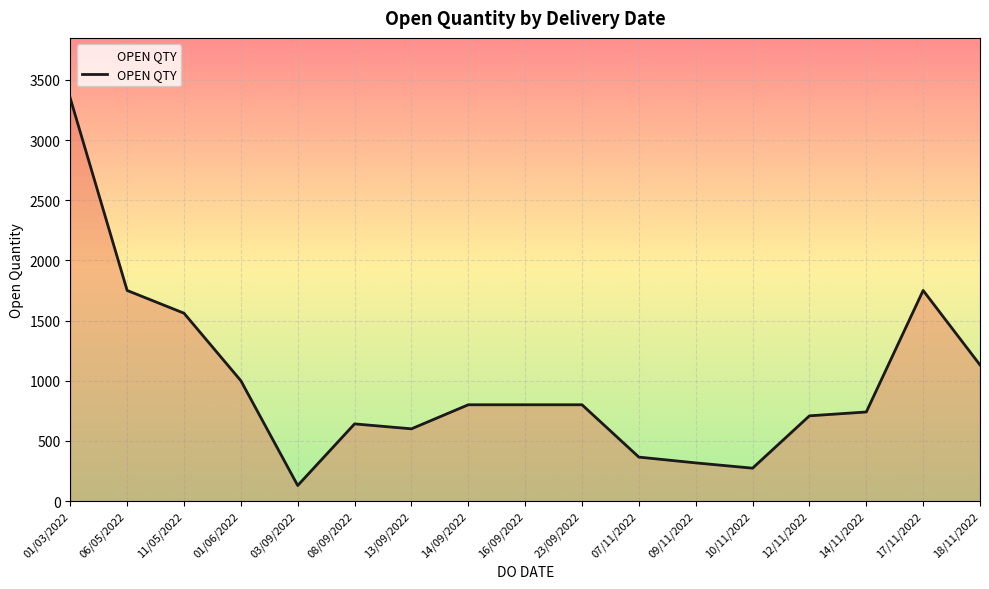

Between 09/11/2022 and 03/09/2022, which is larger?

09/11/2022